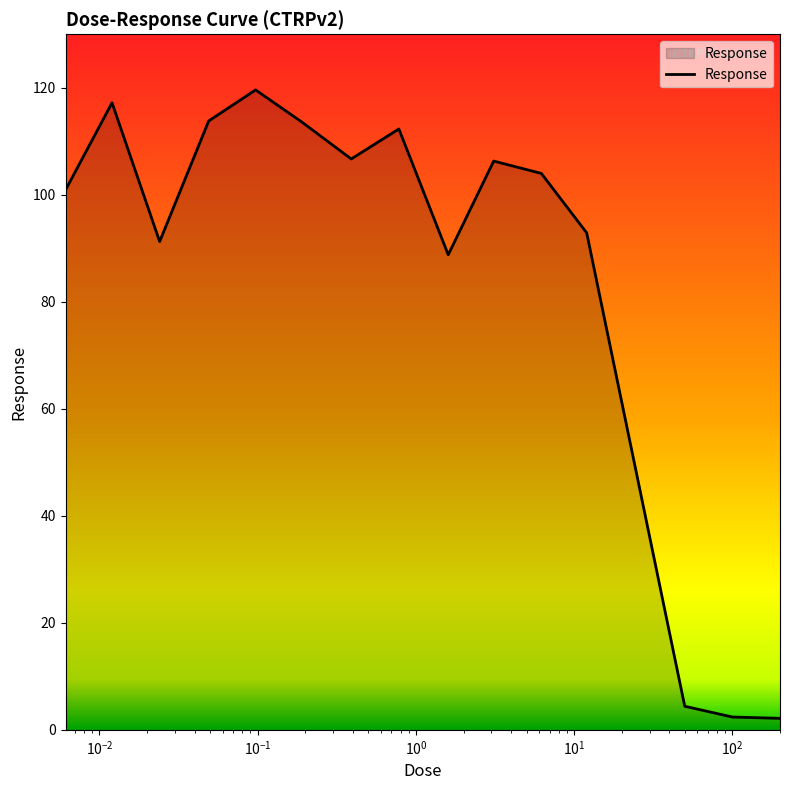

What is the maximum value shown in the chart?

119.6